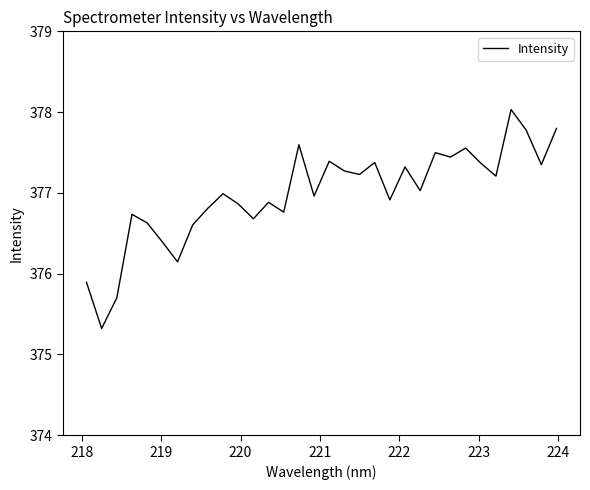

Reading right to left, list all the values displayed in this chart.

377.8	377.4	377.8	378.0	377.2	377.4	377.6	377.4	377.5	377.0	377.3	376.9	377.4	377.2	377.3	377.4	377.0	377.6	376.8	376.9	376.7	376.9	377.0	376.8	376.6	376.1	376.4	376.6	376.7	375.7	375.3	375.9